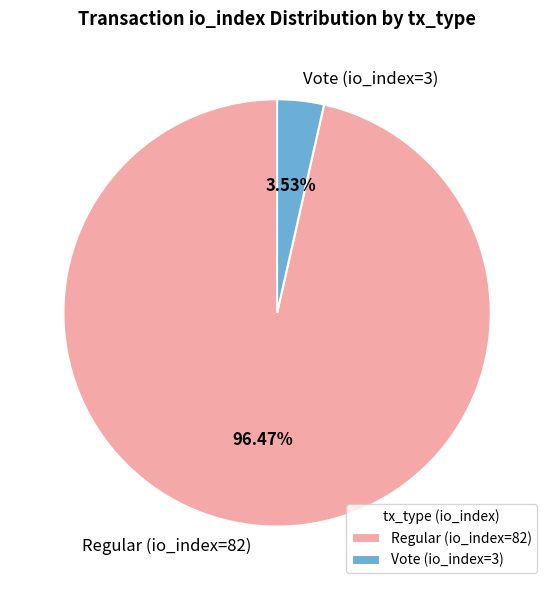

What percentage do Vote (io_index=3) and Regular (io_index=82) together represent?

100.0%